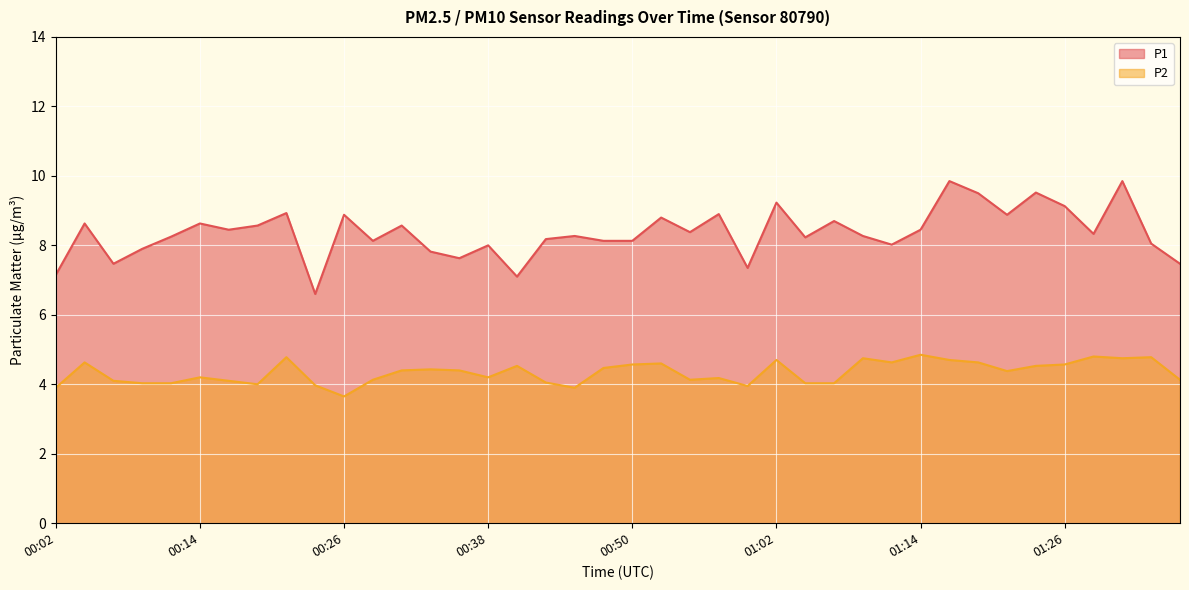

Which series has the largest total across all categories?

P1